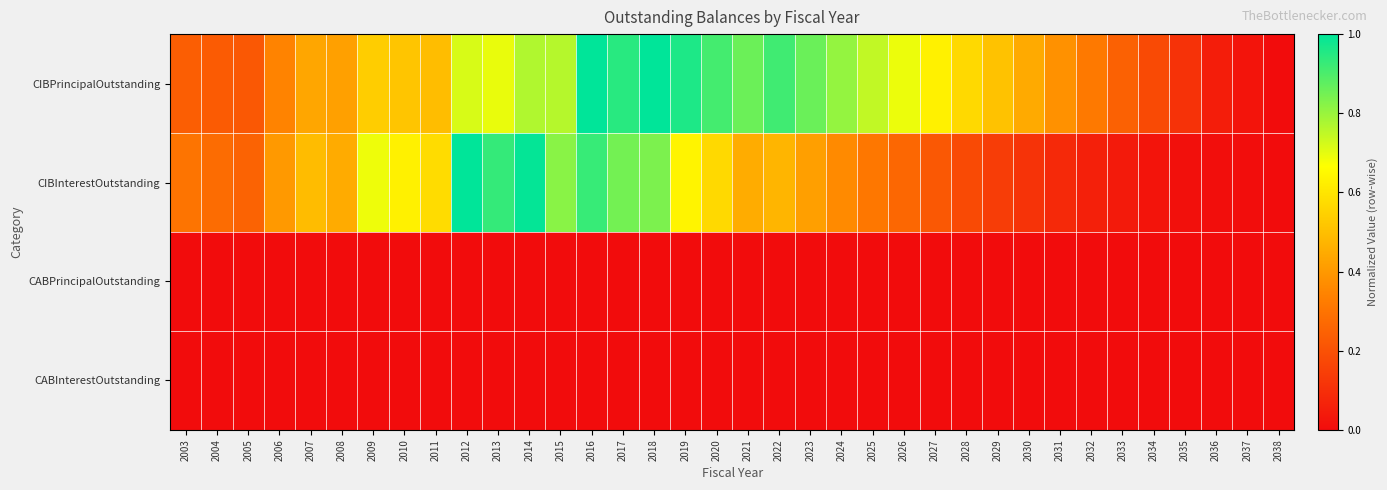

Rank the series by their maximum value, from lowest to highest.

CABPrincipalOutstanding, CABInterestOutstanding, CIBPrincipalOutstanding, CIBInterestOutstanding